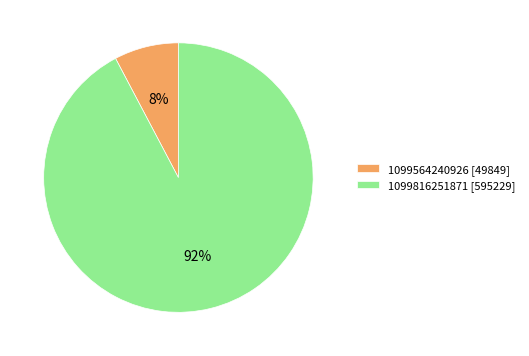

Is it true that 1099816251871 is 92% of the pie?

True